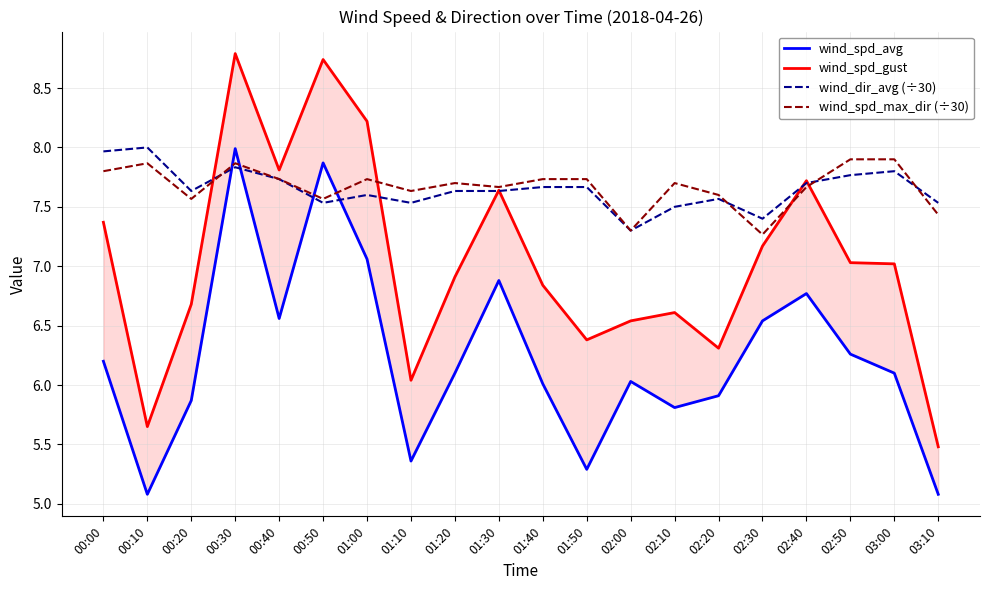

What is the value of the wind_spd_max_dir (÷30) point at the 19th from the left?

7.9